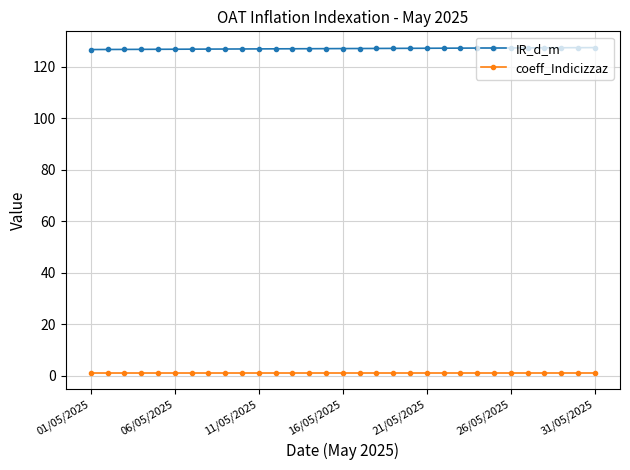

True or false: coeff_Indicizzaz and IR_d_m intersect in this chart.

False